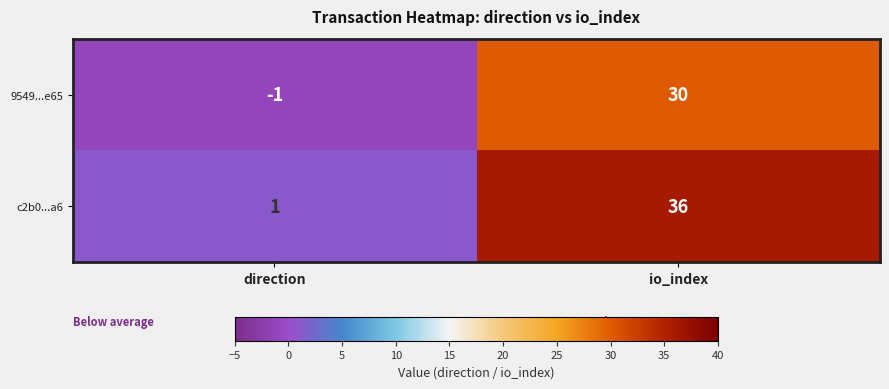

At io_index, list the series in order from largest to smallest.

c2b0...a6, 9549...e65